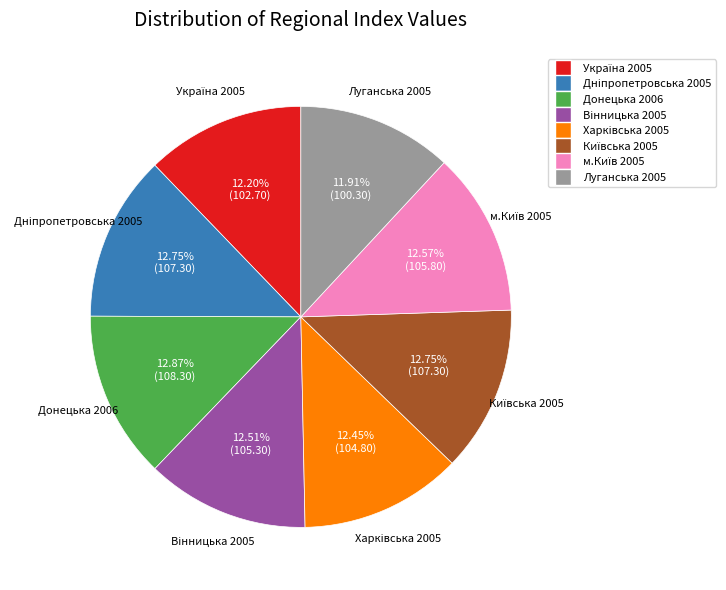

Is Луганська 2005 the majority of the pie?

No